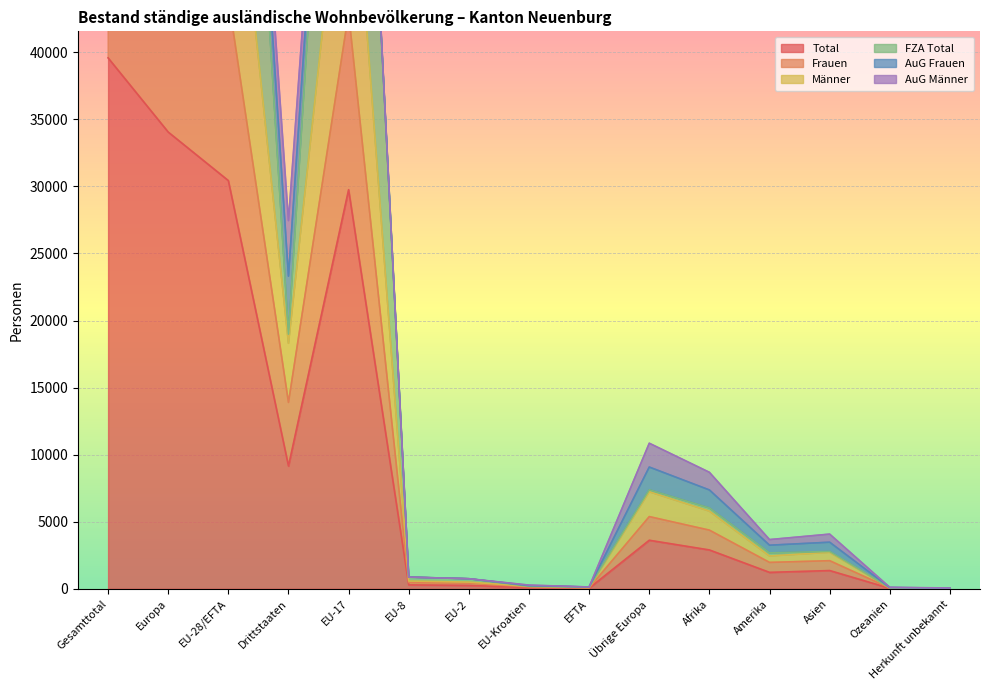

The Total series shows 1223 at Amerika. True or false?

True